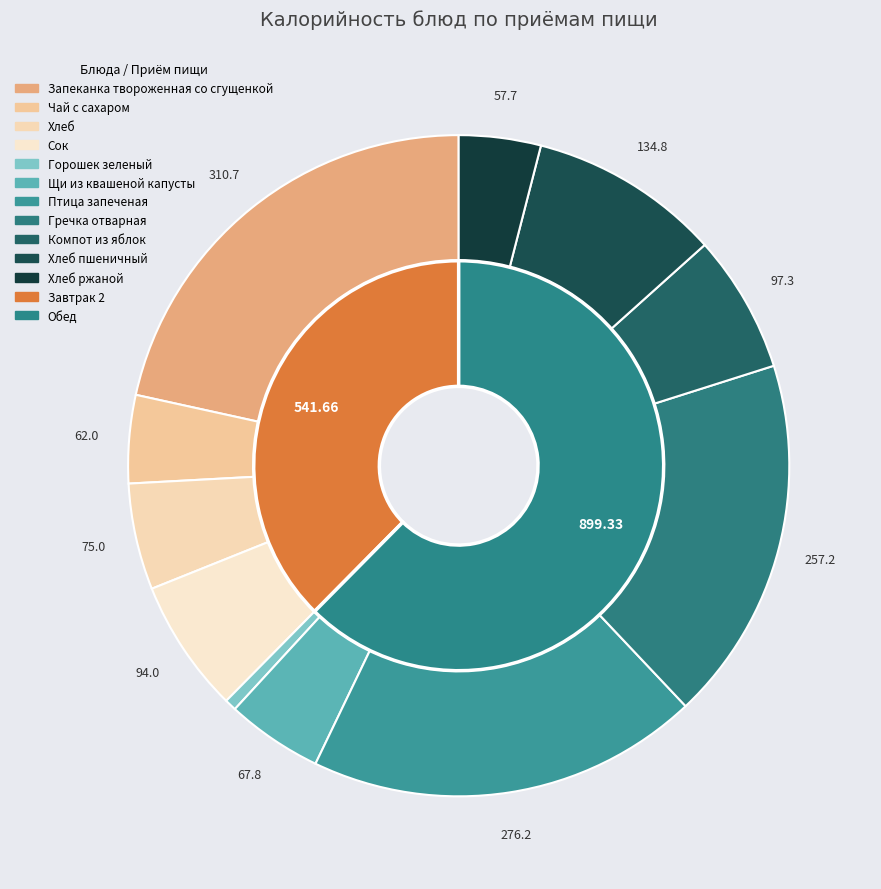

What is the change in value from Щи из квашеной капусты to Хлеб ржаной?

-10.1